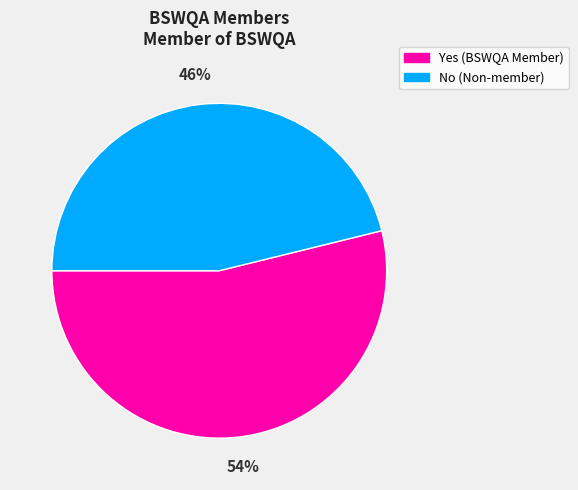

What is the majority slice?

Yes